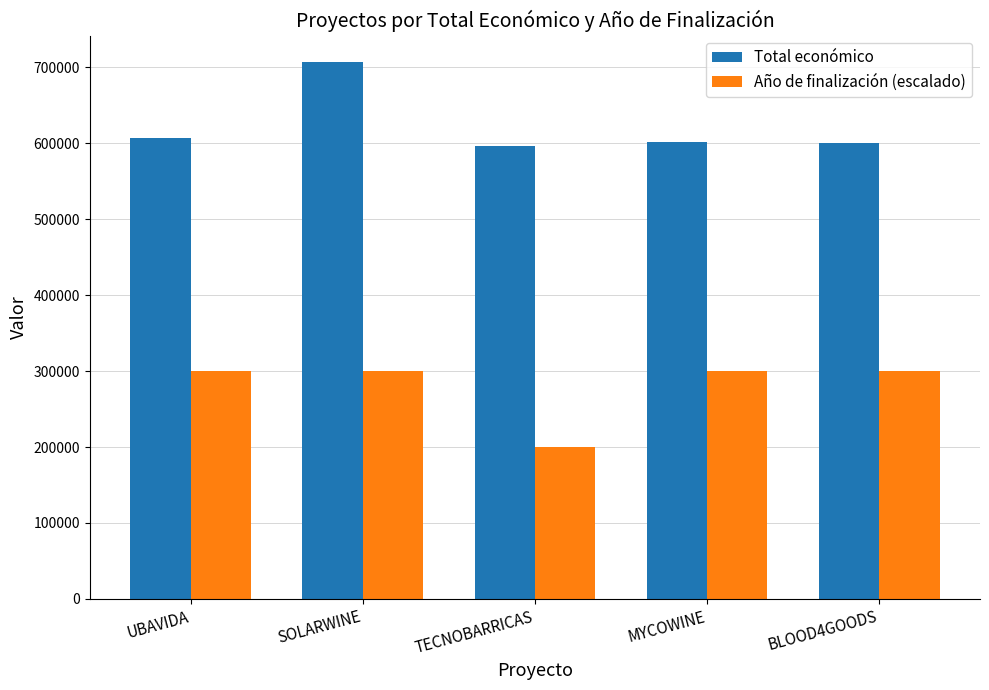

What is the sum of all Total económico values?

3112678.4